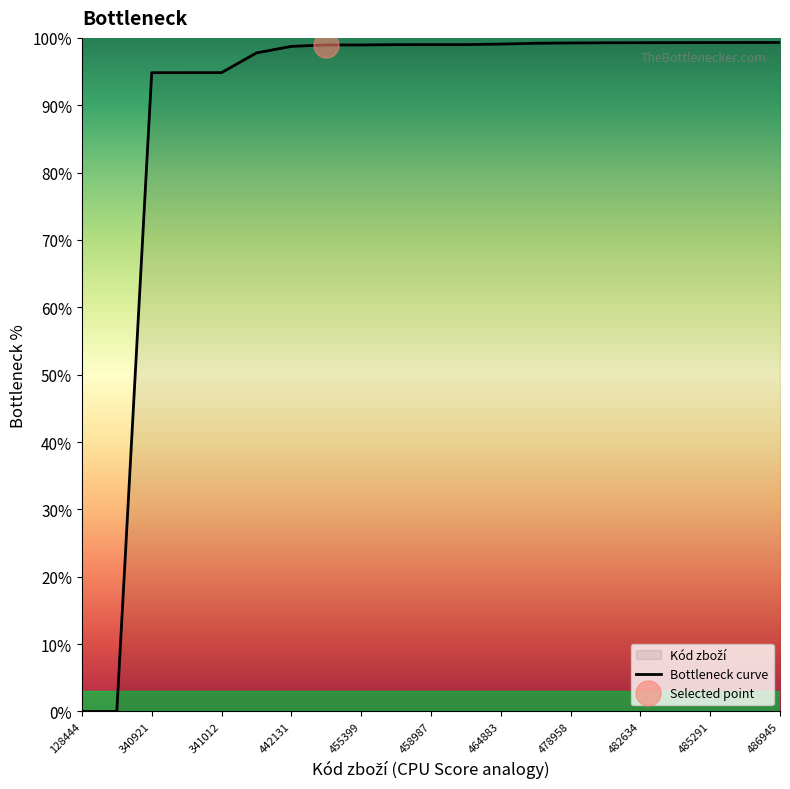

Reading left to right, transcribe all the data shown in this chart.

0.0	0.0	94.8	94.8	94.8	97.8	98.7	99.0	99.0	99.0	99.0	99.0	99.1	99.2	99.2	99.3	99.3	99.3	99.3	99.3	99.3